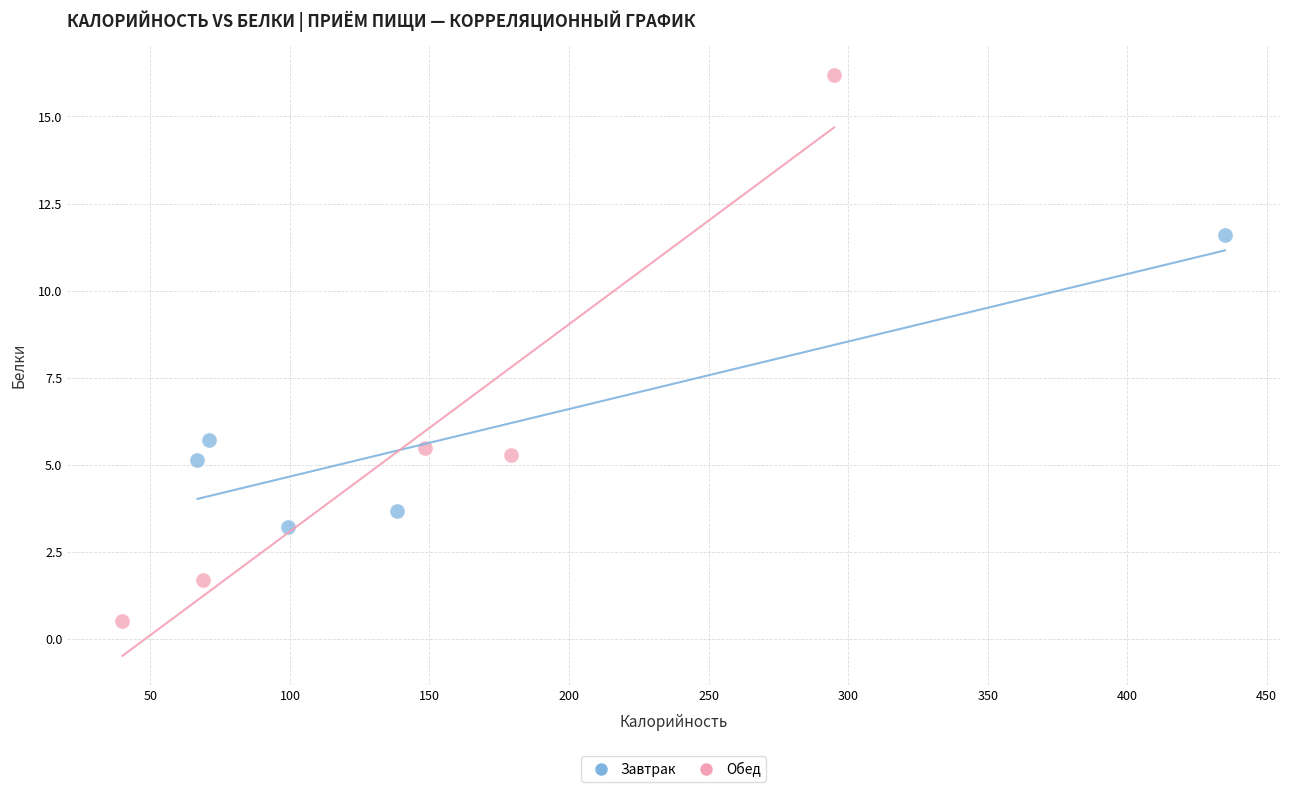

Which series reaches the maximum Y coordinate?

Обед